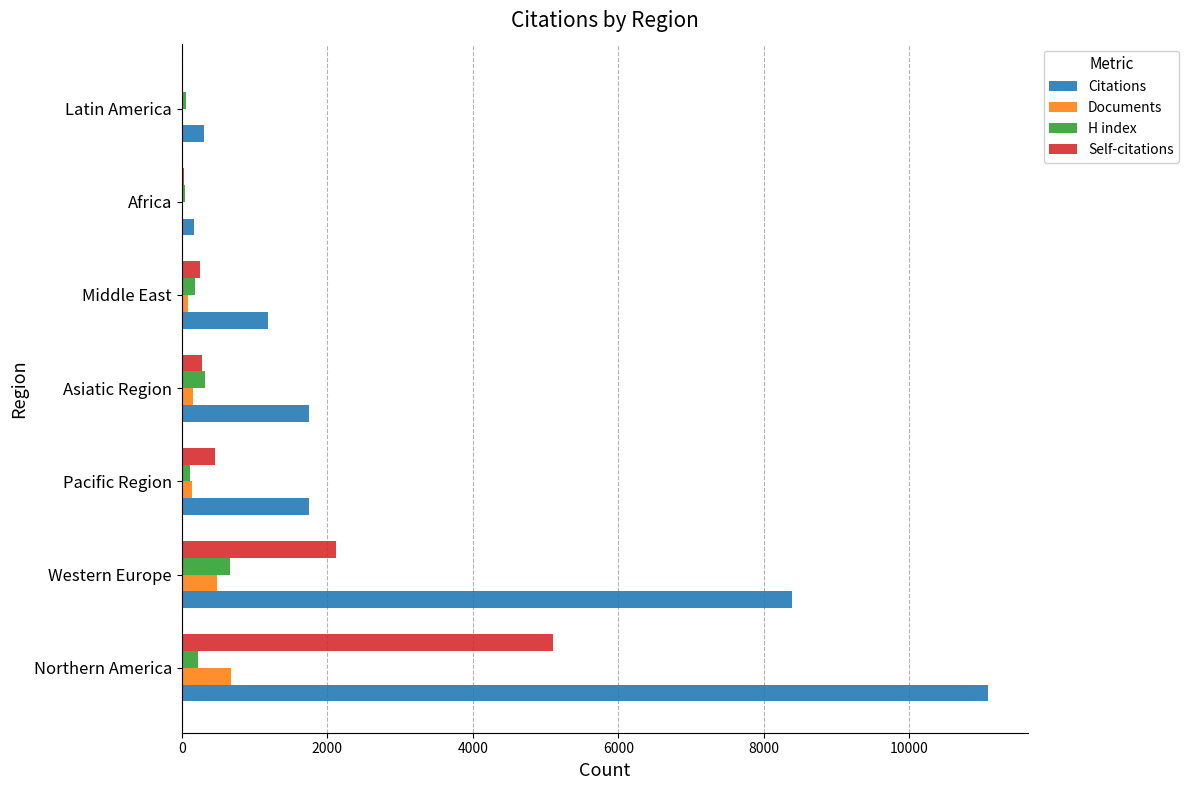

The value of Self-citations at Asiatic Region is 284. True or false?

True